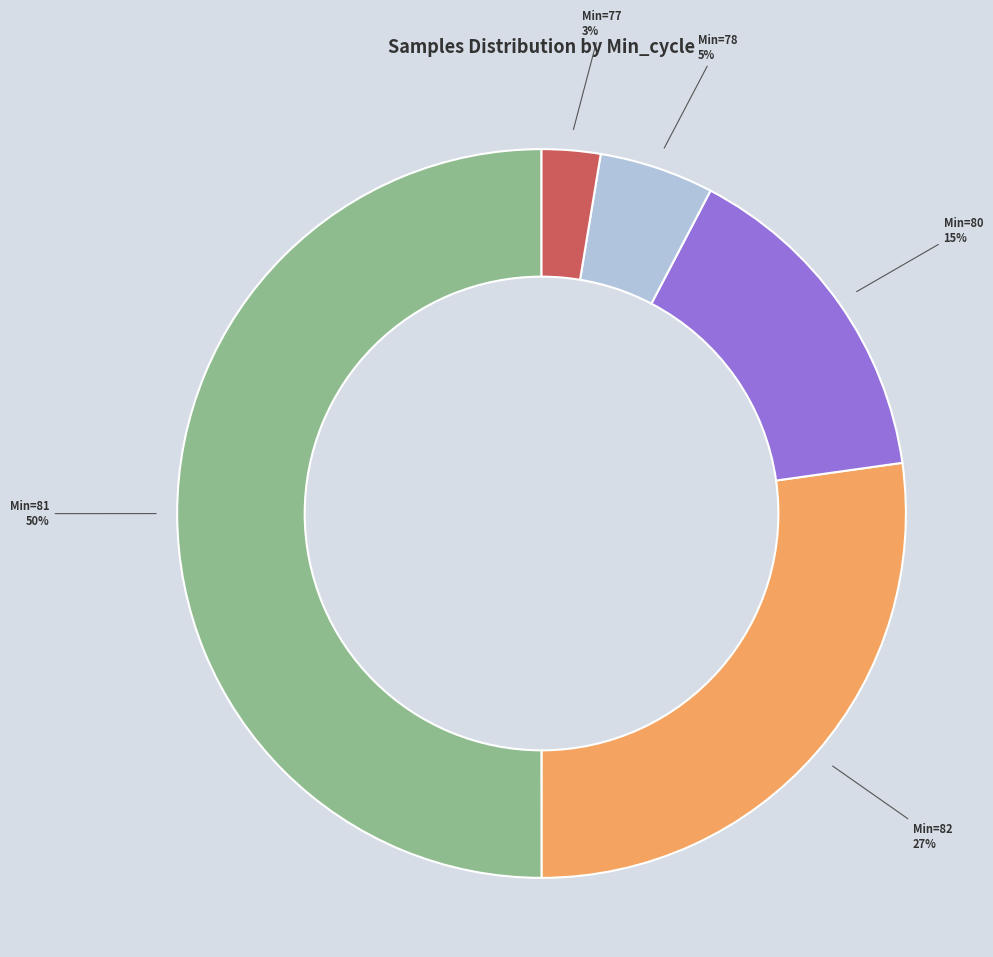

How many slices are in this pie chart?

5